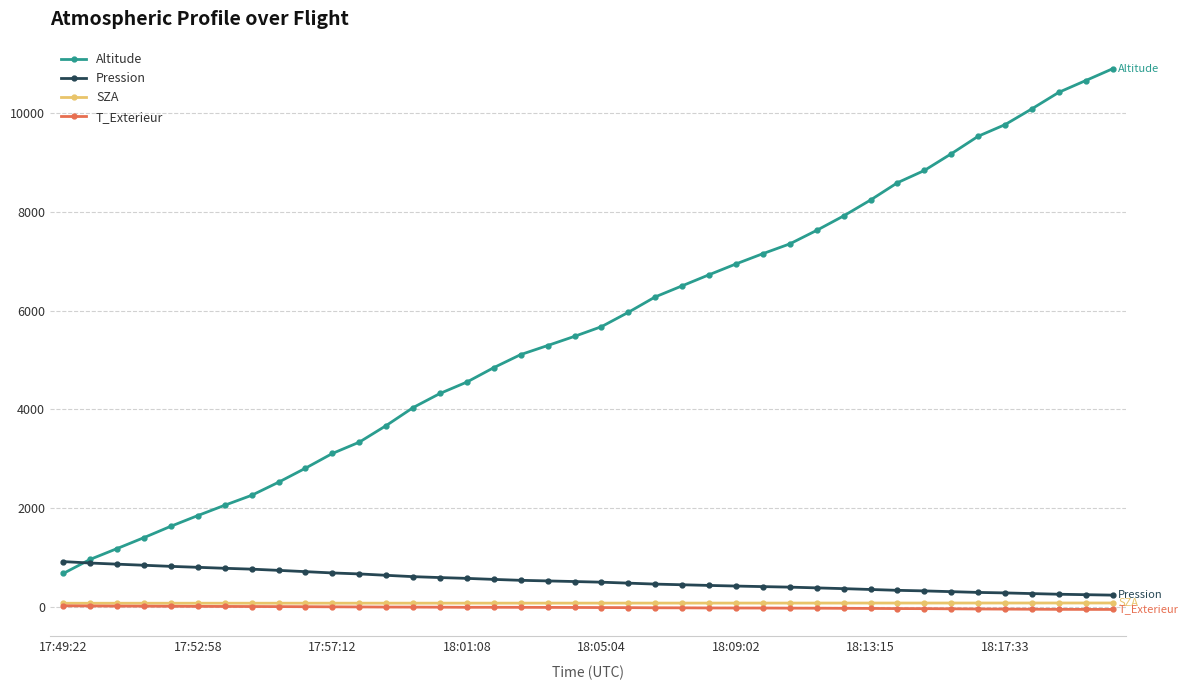

What is the maximum value for SZA?

81.1